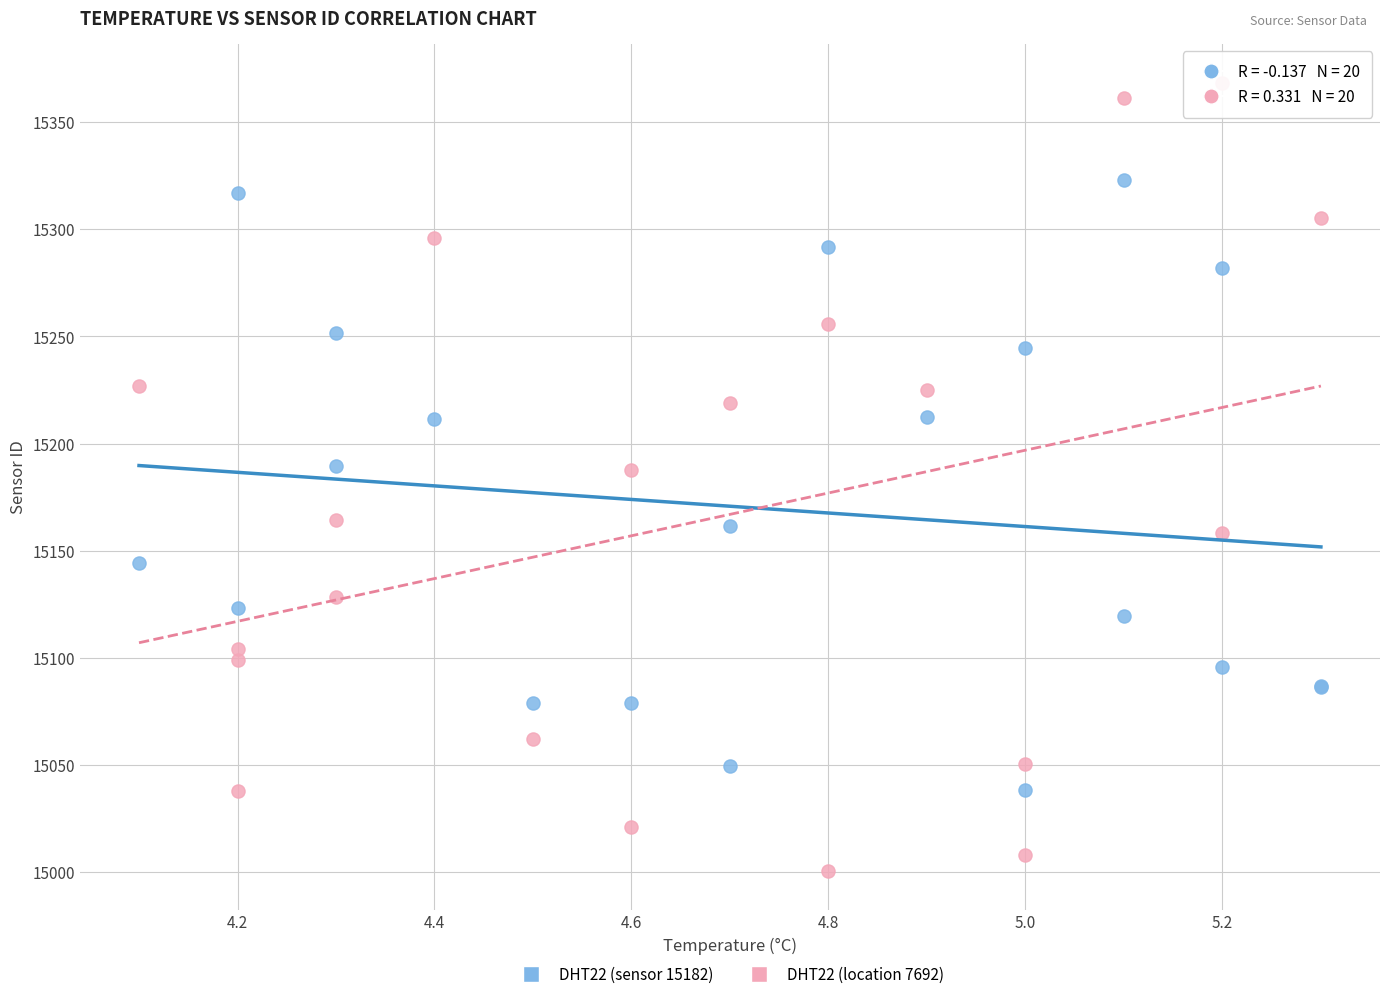

Which series contains the highest Y value?

DHT22 (location 7692)